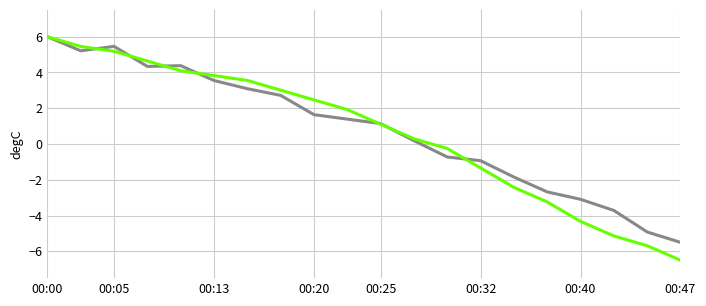

What is the maximum value shown in the chart?

6.0